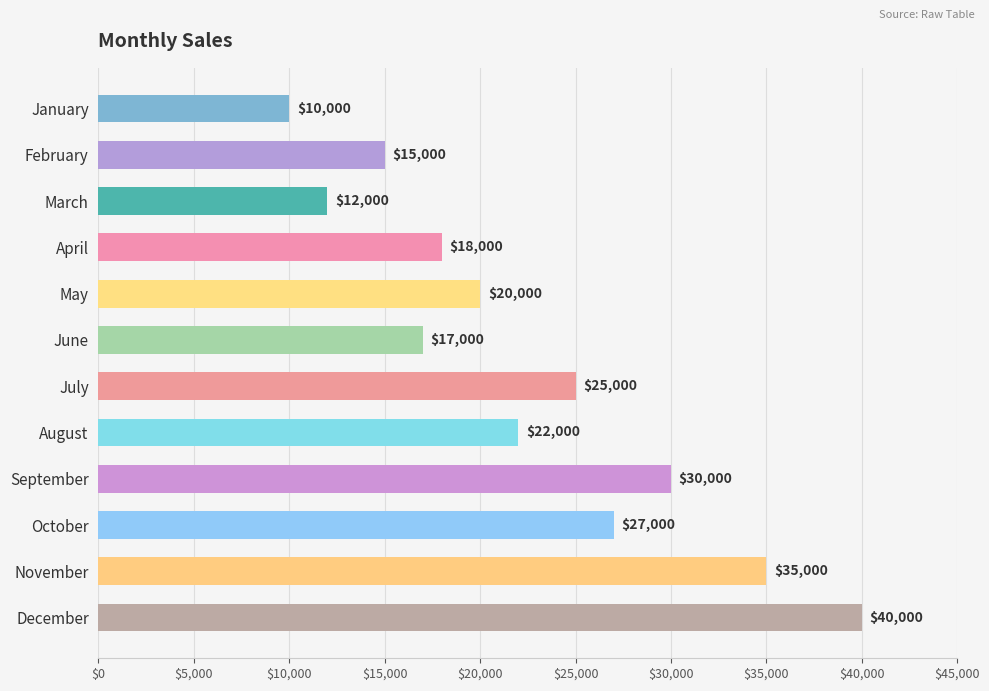

Reading top to bottom, transcribe all the data shown in this chart.

January=10000	February=15000	March=12000	April=18000	May=20000	June=17000	July=25000	August=22000	September=30000	October=27000	November=35000	December=40000